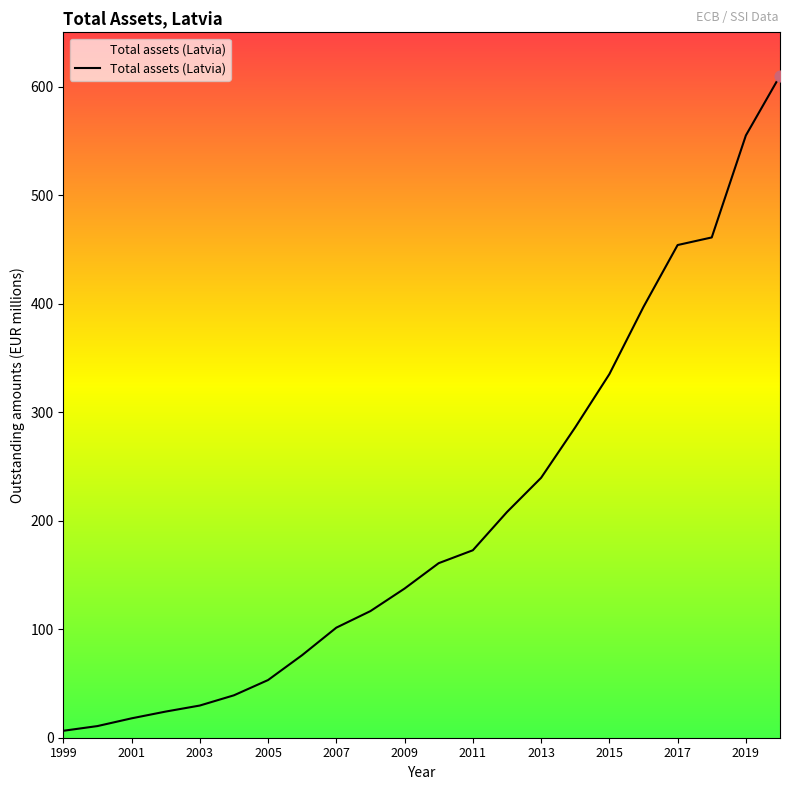

What is the greatest value displayed?

610.0